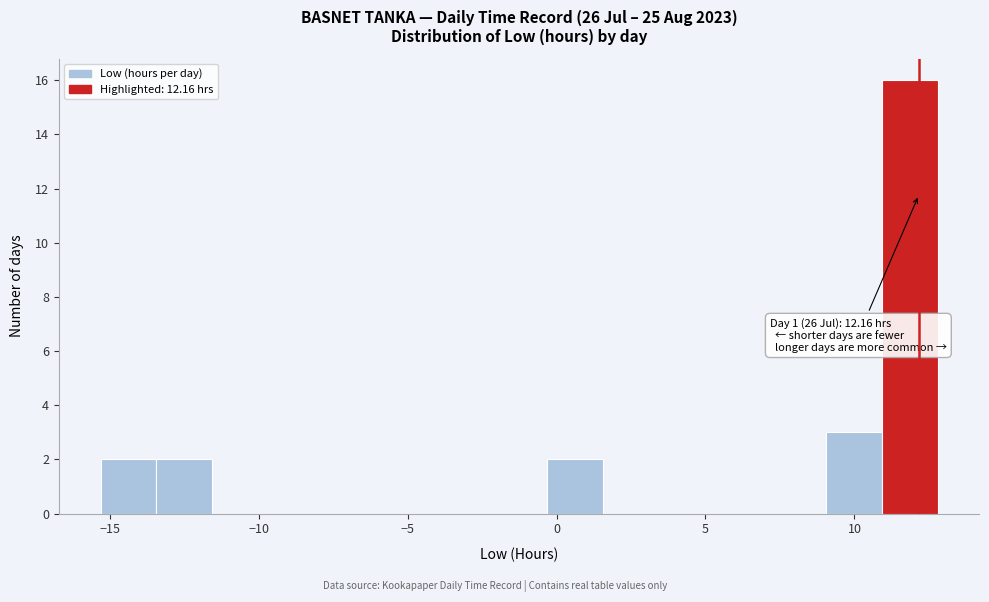

Around what value on the x-axis is the tallest bar? Give the approximate position of its centre, as read against the axis.

12.0